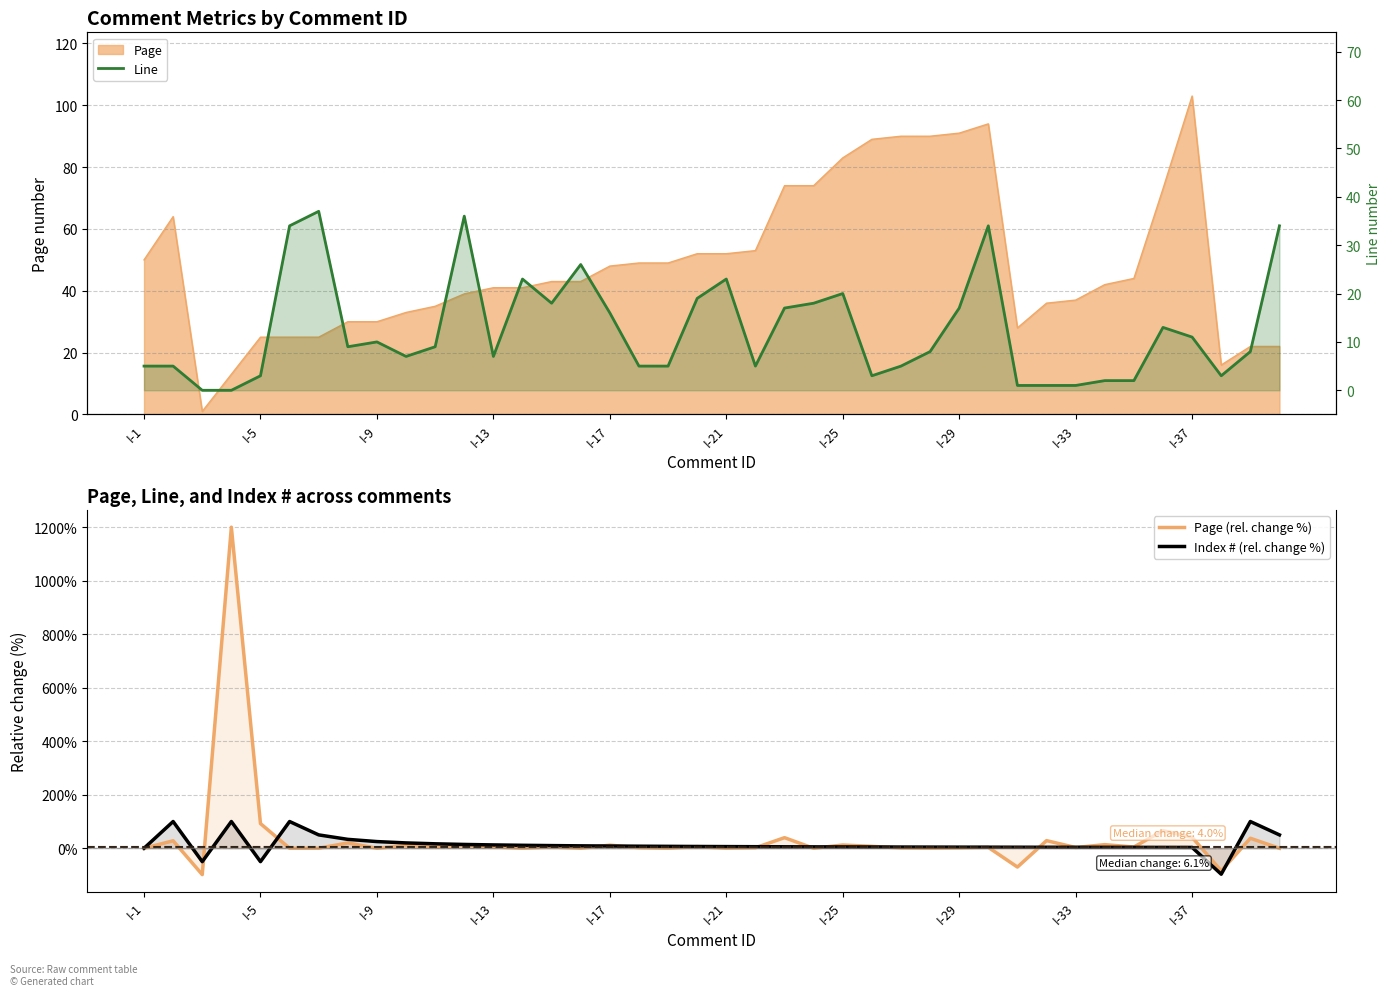

How many lines are shown in the chart?

3